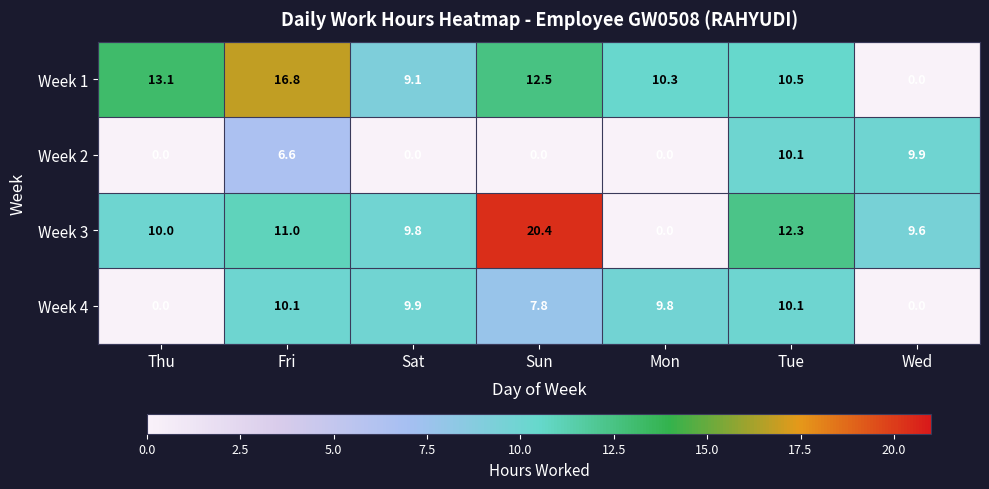

The value of Week 3 at Sat is 9.8. True or false?

True